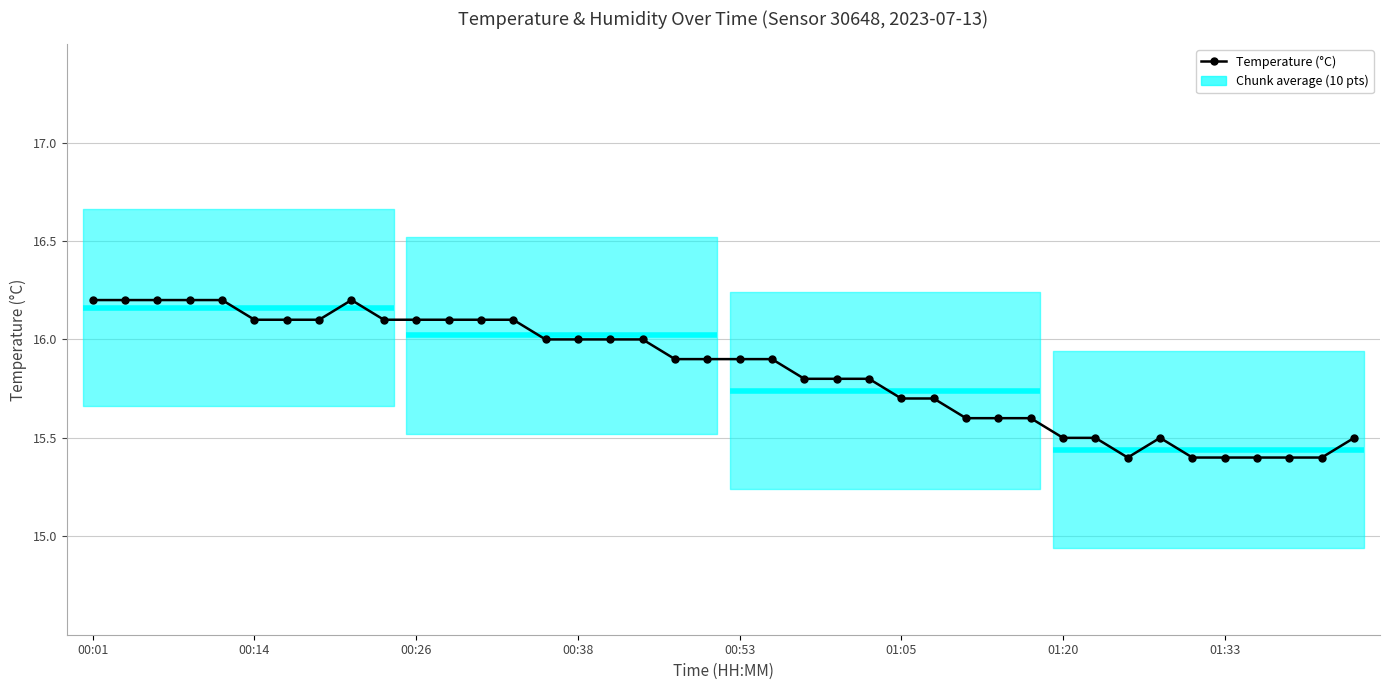

Is it true that the value at 28 is 3.1?

False